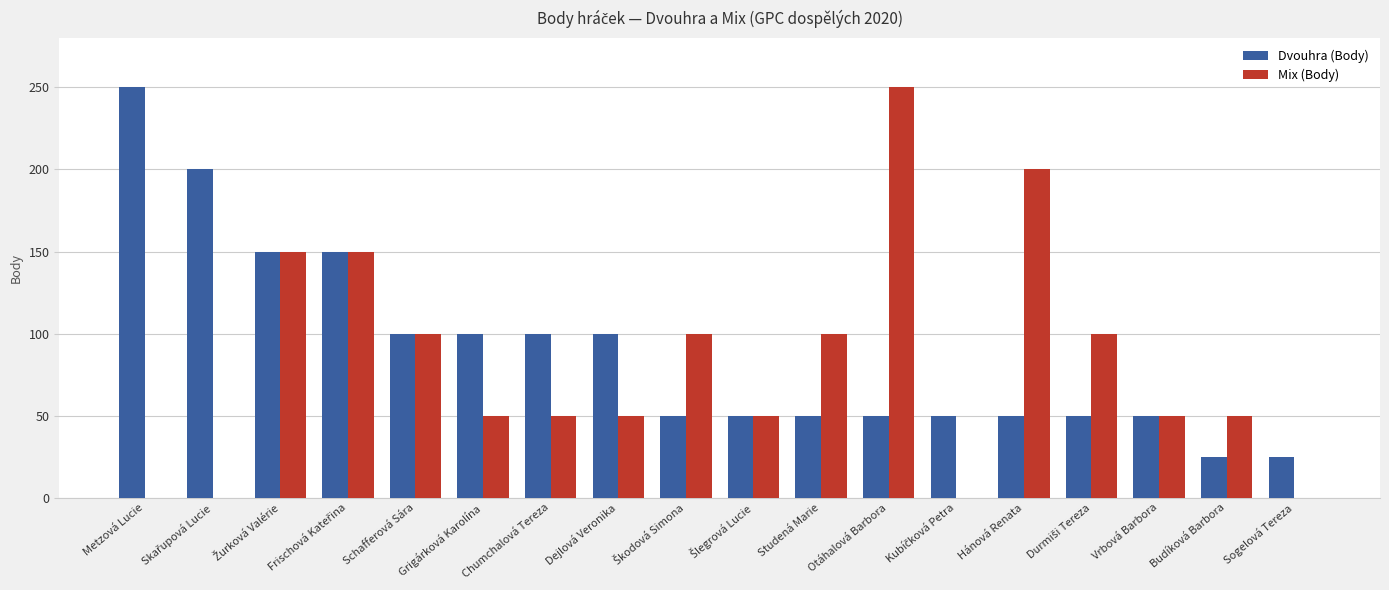

Between Schafferová Sára and Chumchalová Tereza, which series saw the biggest shift?

Mix (Body)